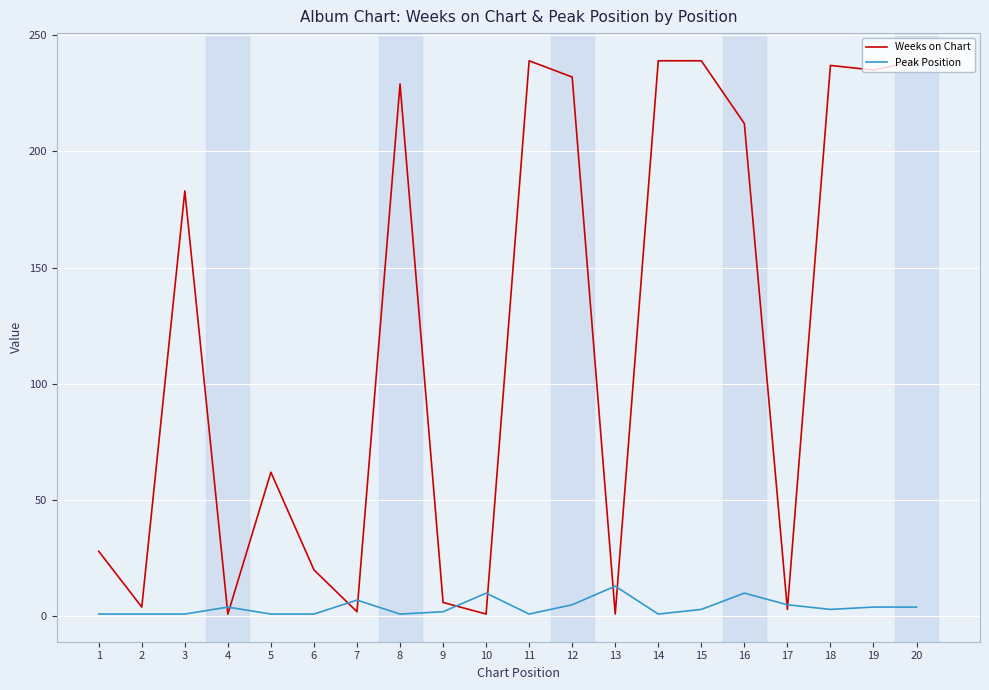

Which series has the largest total across all categories?

Weeks on Chart